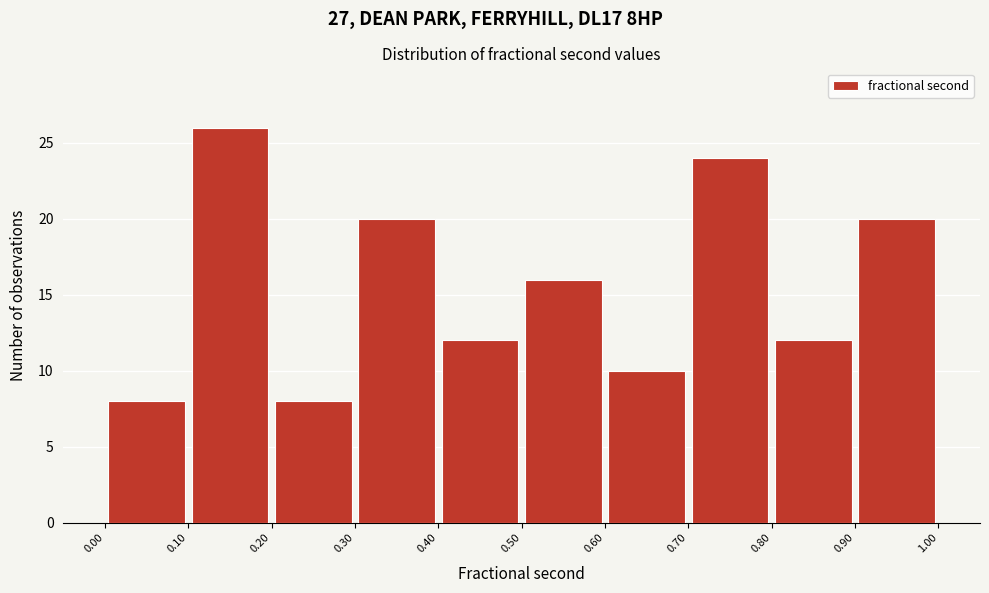

Reading left to right, list every bar in this chart as the range it spans on the x-axis followed by its height. The values are not printed on the chart, so give them approximately, as read against the axis.

0.00 to 0.10: 8
0.10 to 0.20: 26
0.20 to 0.30: 8
0.30 to 0.40: 20
0.40 to 0.50: 12
0.50 to 0.60: 16
0.60 to 0.70: 10
0.70 to 0.80: 24
0.80 to 0.90: 12
0.90 to 1.00: 20